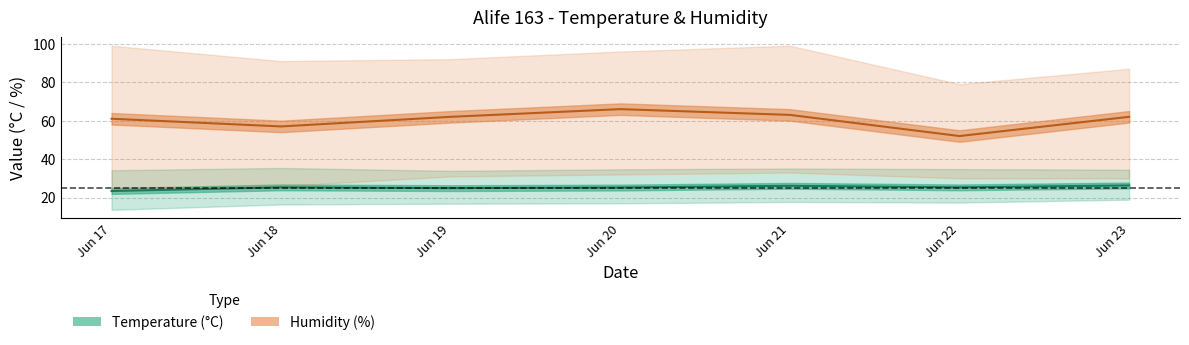

Is it true that Temp MED equals 14.6 at Jun 21?

False